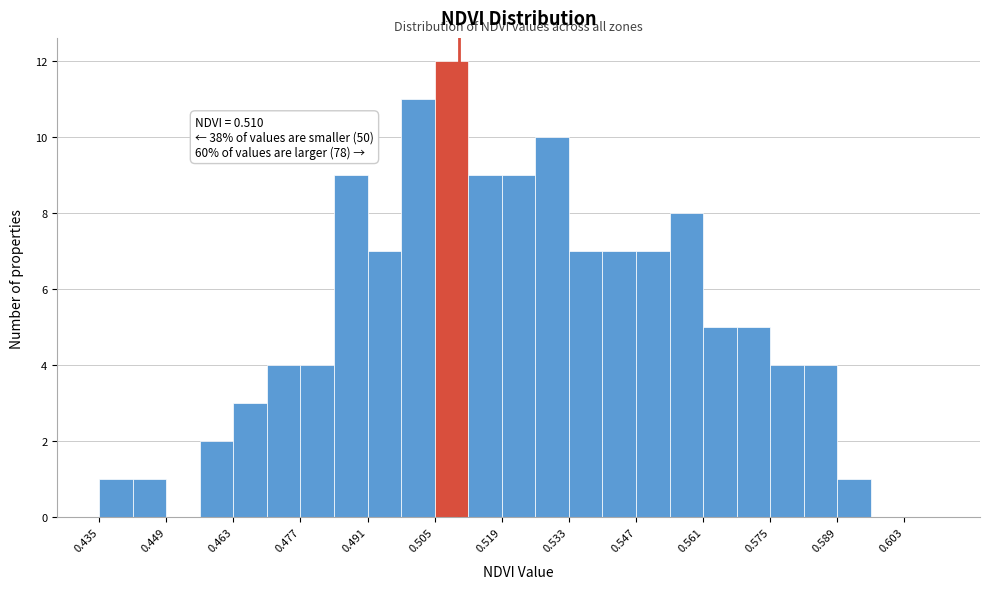

Read against the x-axis, roughly where is the centre of the tallest bar?

0.508